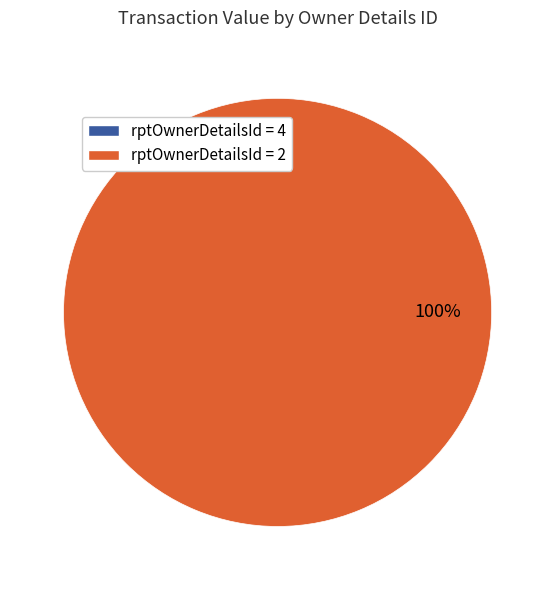

Is the sum of 2 and 2 greater than half?

No